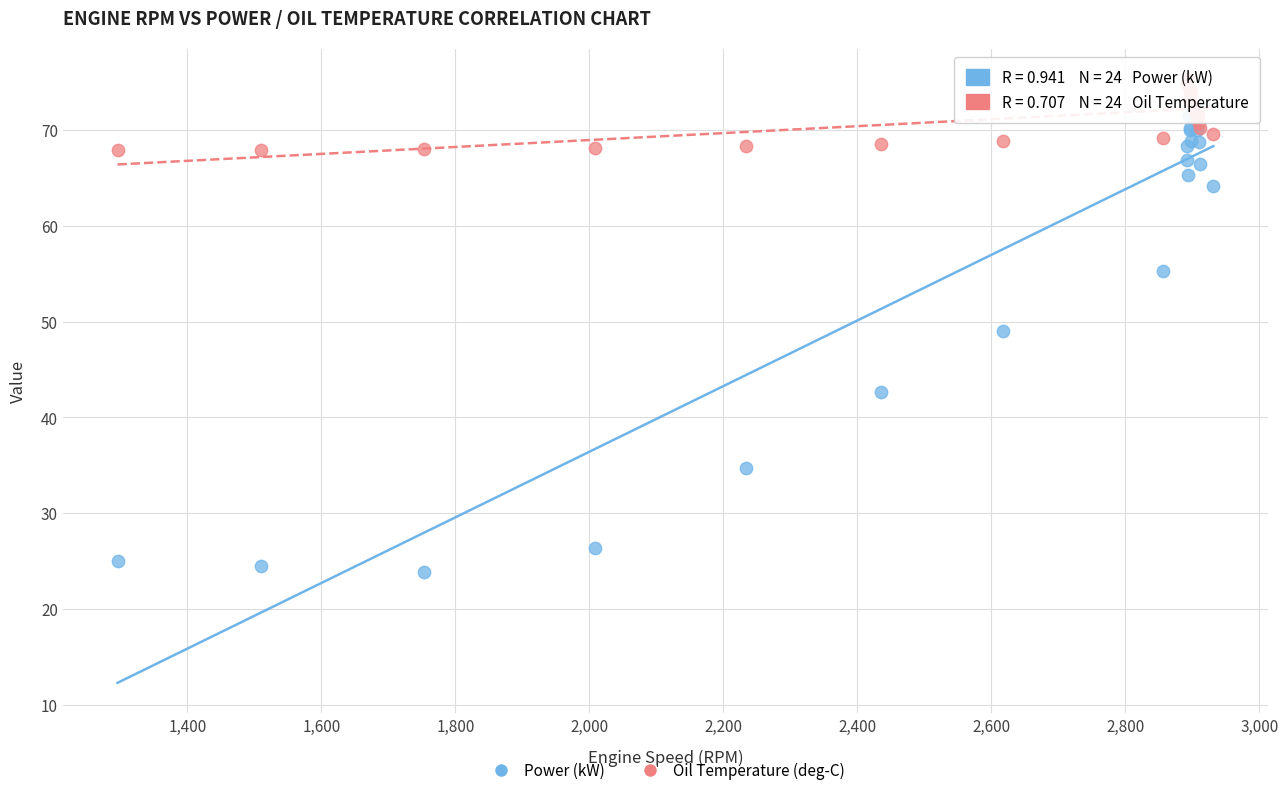

Which series reaches the minimum Y coordinate?

Power (kW)